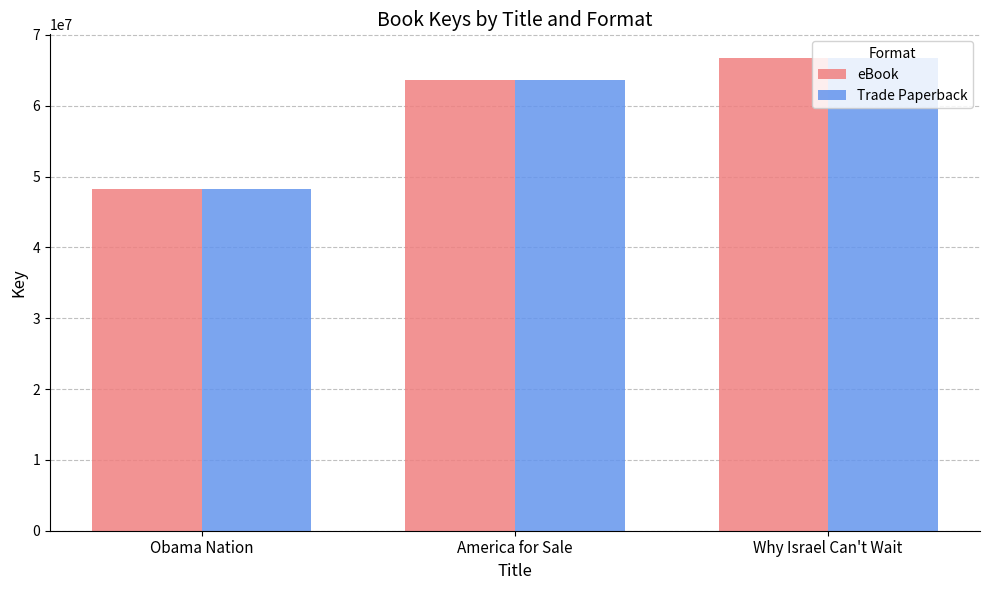

Where is eBook nearest to the value 57481641?

America for Sale